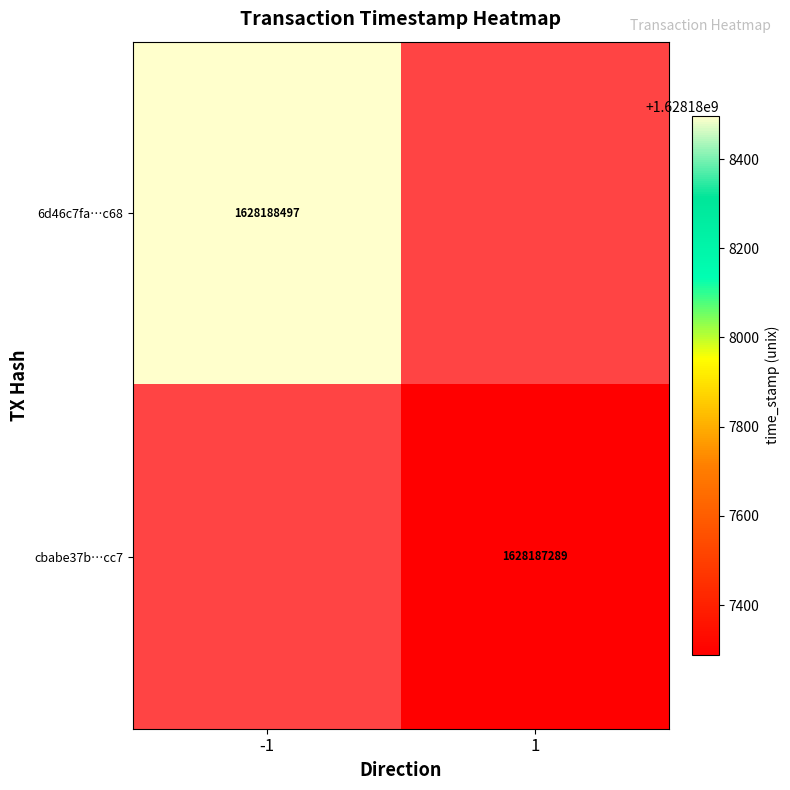

Is the value of cbabe37bd0f1b7f6905f1059918479c48032cc7 at direction greater than the value of 6d46c7fa91eeed0902334a62b696a215f0e0c68 at time_stamp?

No